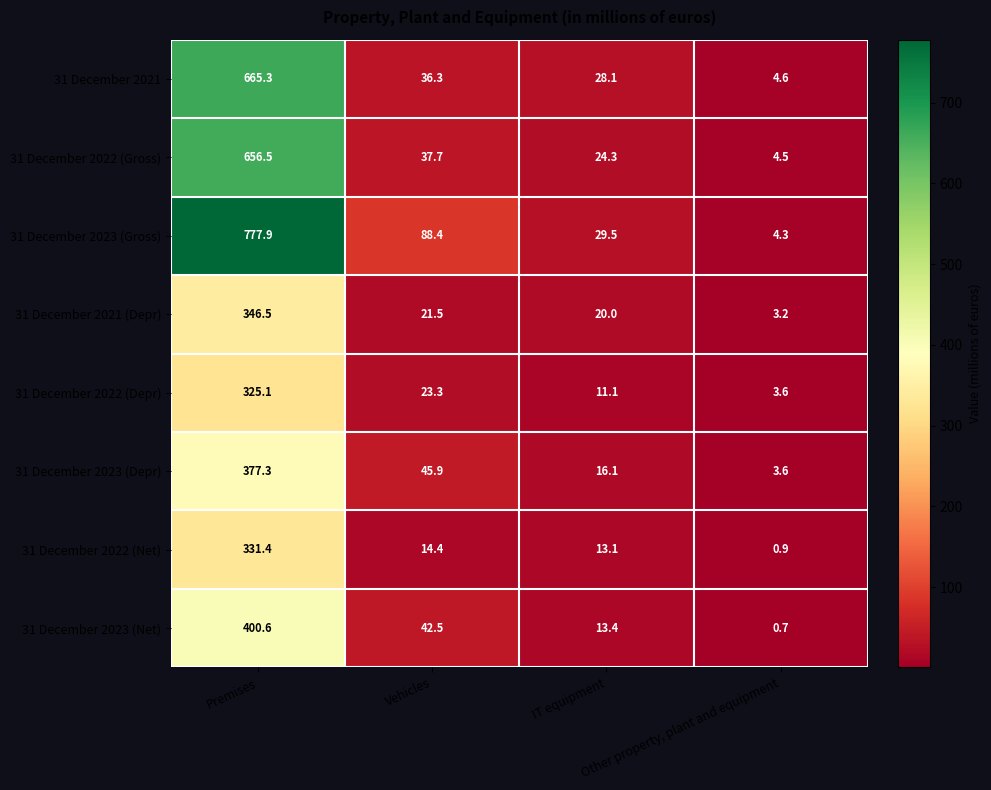

Which series has the largest total across all categories?

31 December 2023 (Gross)